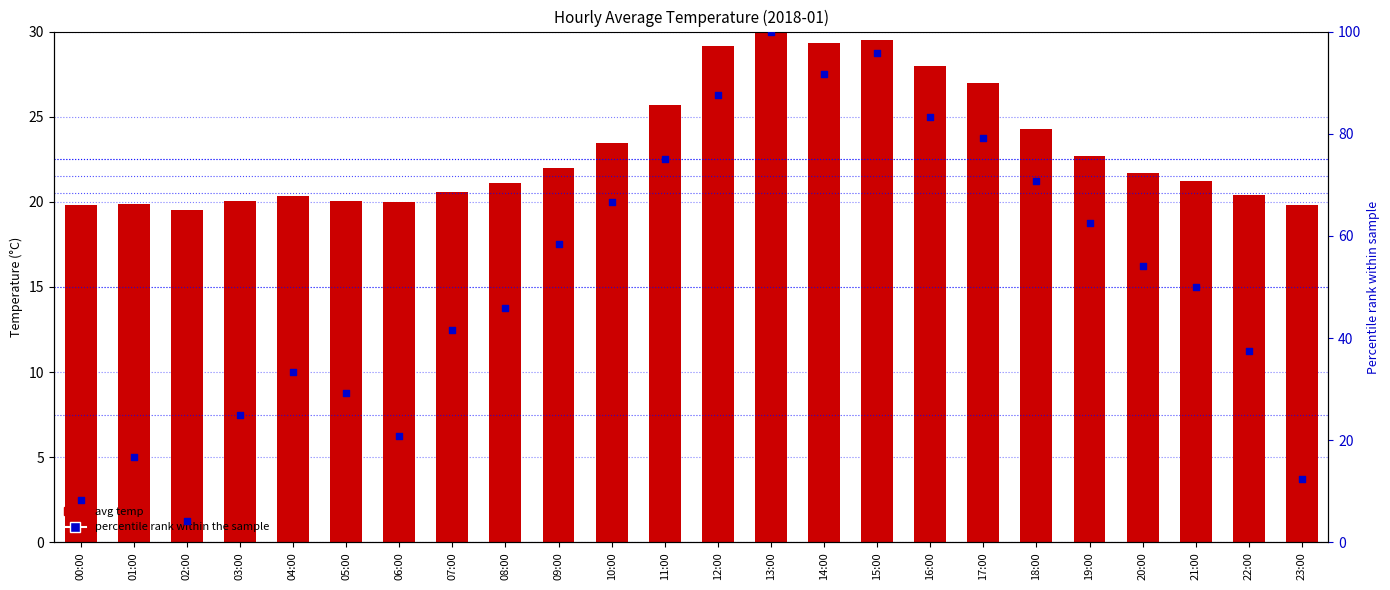

Which series contains the highest Y value?

percentile rank within the sample